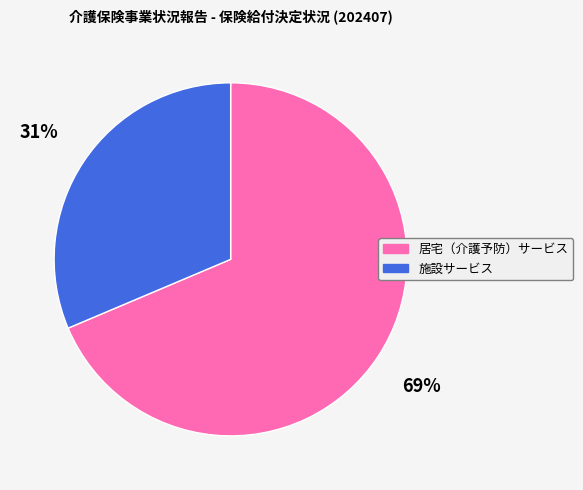

To the nearest percent, what is the average slice percentage?

50%